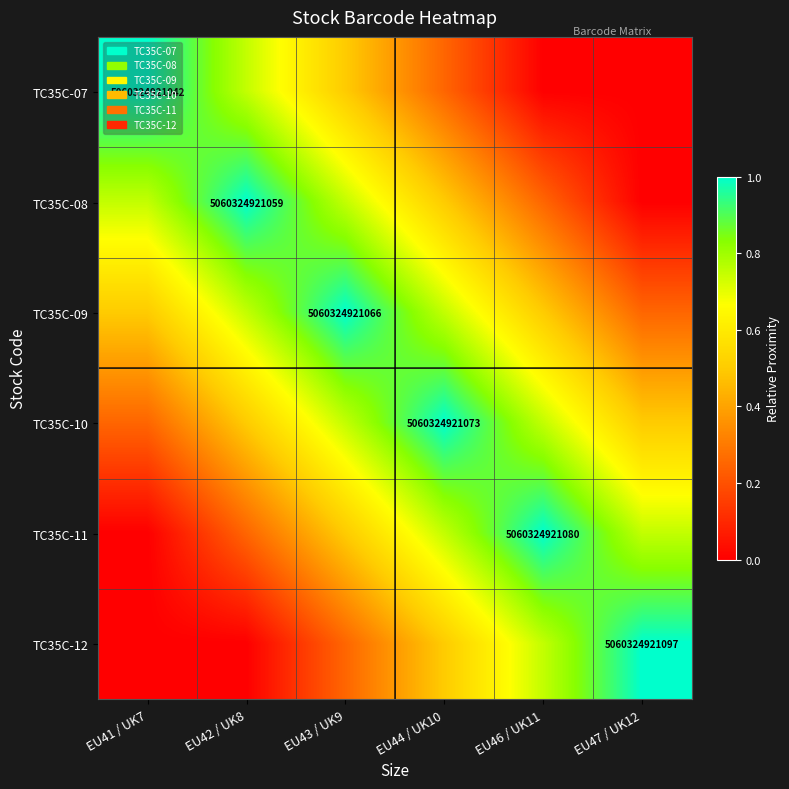

Rank the series by their maximum value, from highest to lowest.

TC35C-07, TC35C-08, TC35C-09, TC35C-10, TC35C-11, TC35C-12